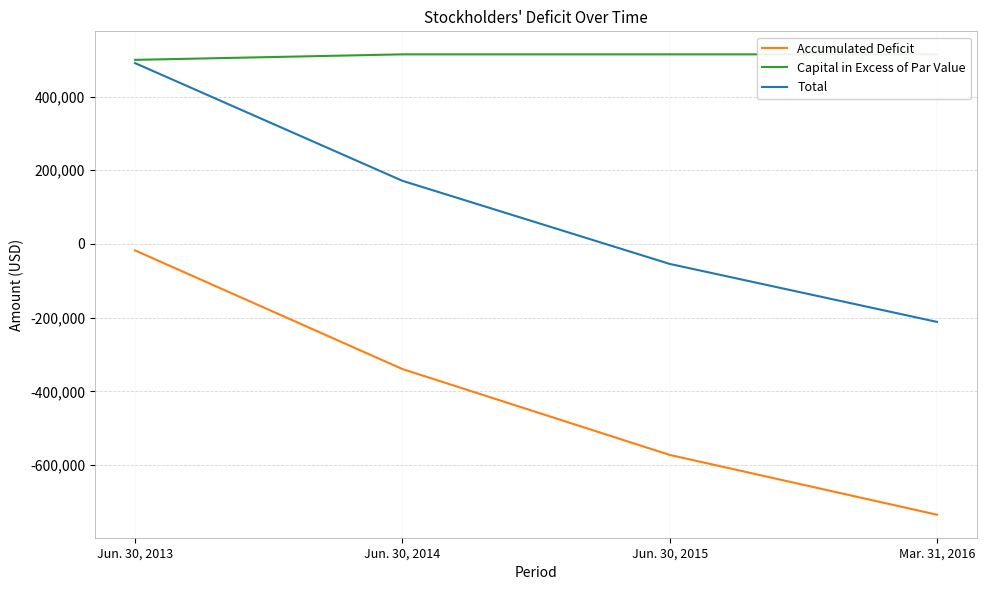

Is the value of Capital in Excess of Par Value at Mar. 31, 2016 greater than the value of Accumulated Deficit at Mar. 31, 2016?

Yes